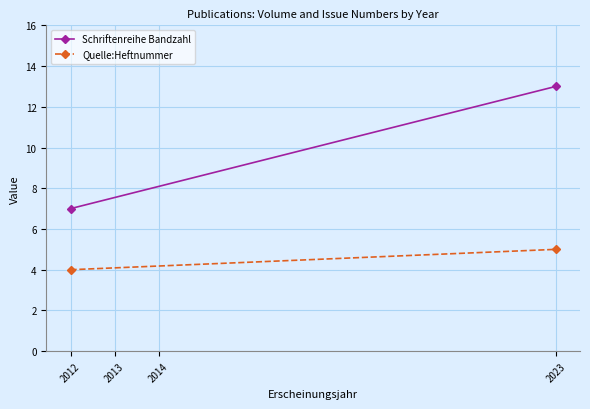

How many lines are shown in the chart?

2